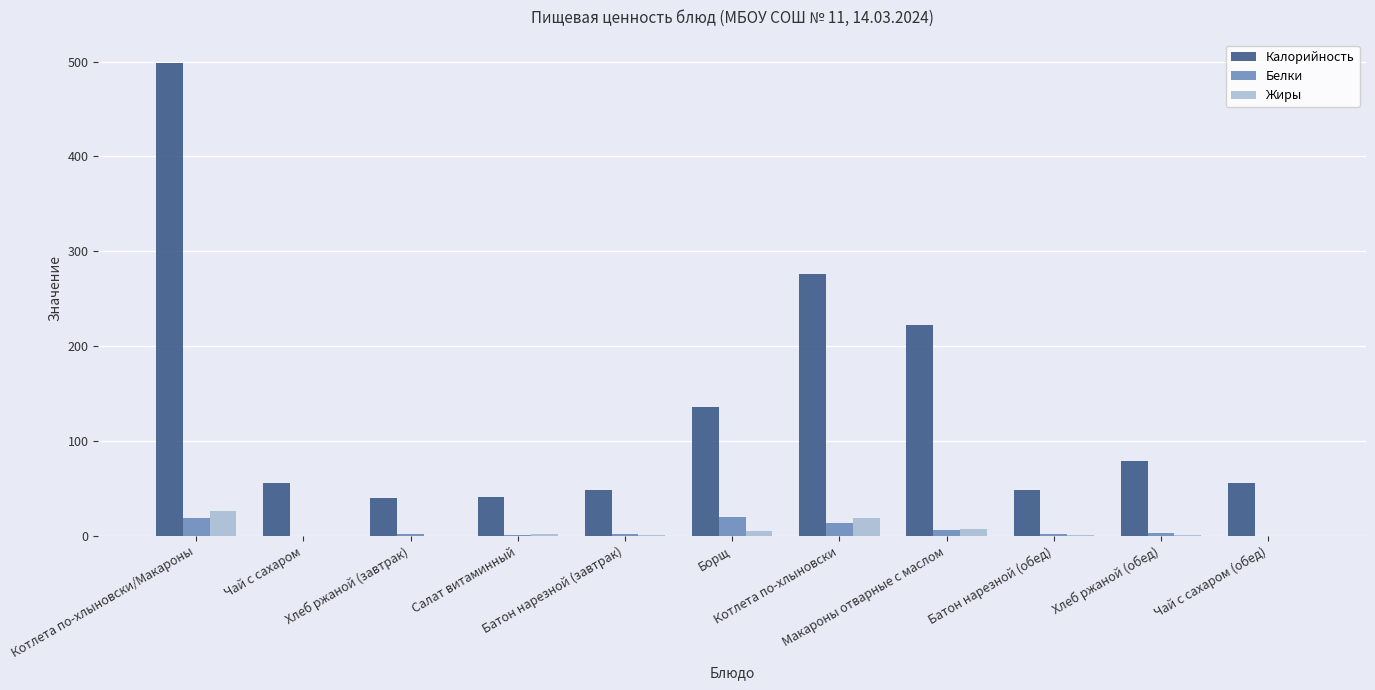

What is the sum of all Жиры values?

61.0